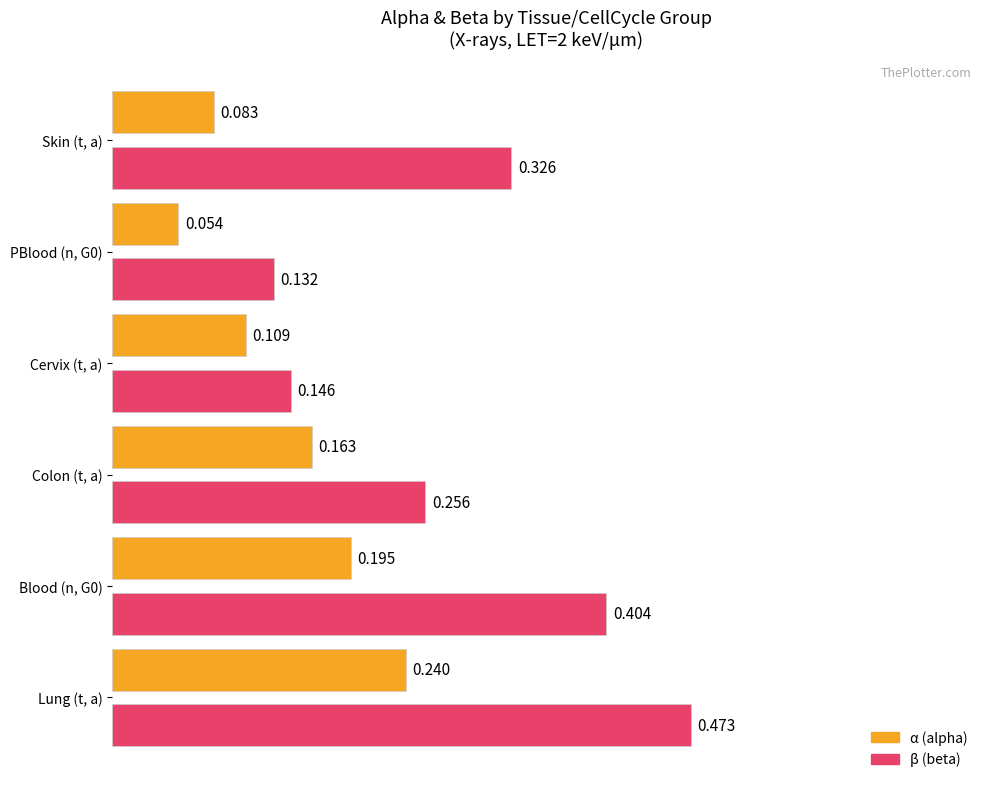

Which series has the widest spread of values?

β (beta)